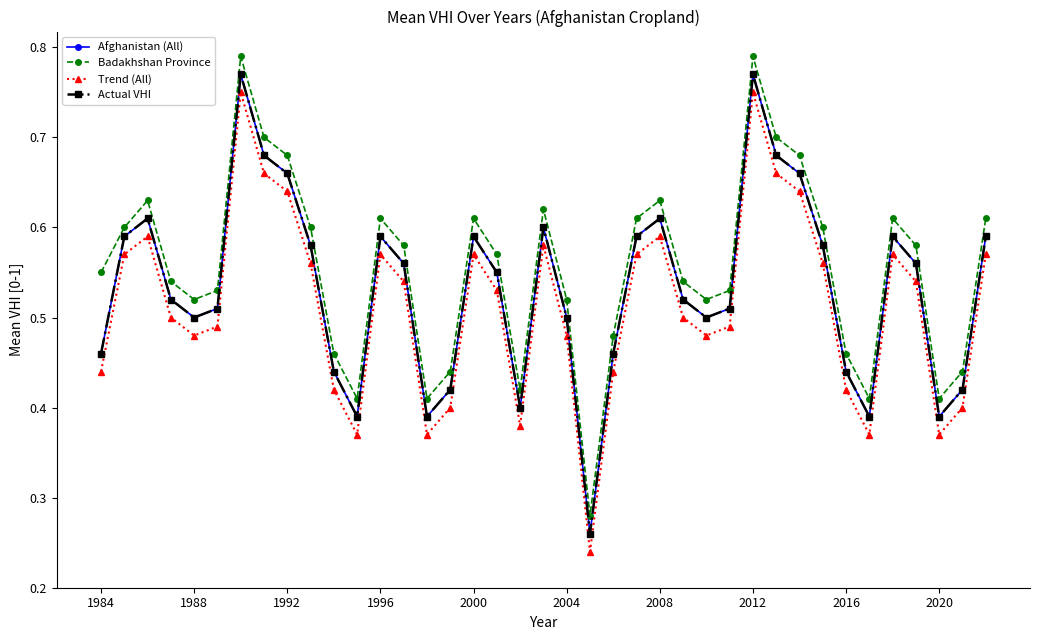

Is this an area chart (filled region under the line)?

No